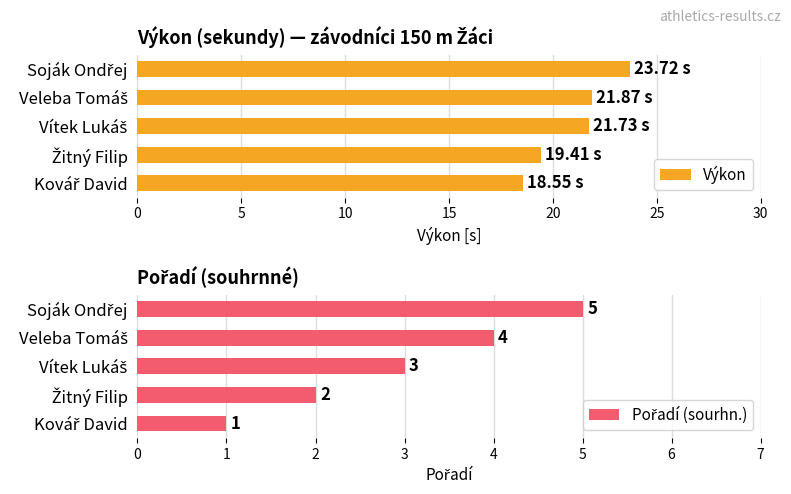

What is the difference between the maximum and minimum values in the Výkon series?

5.2